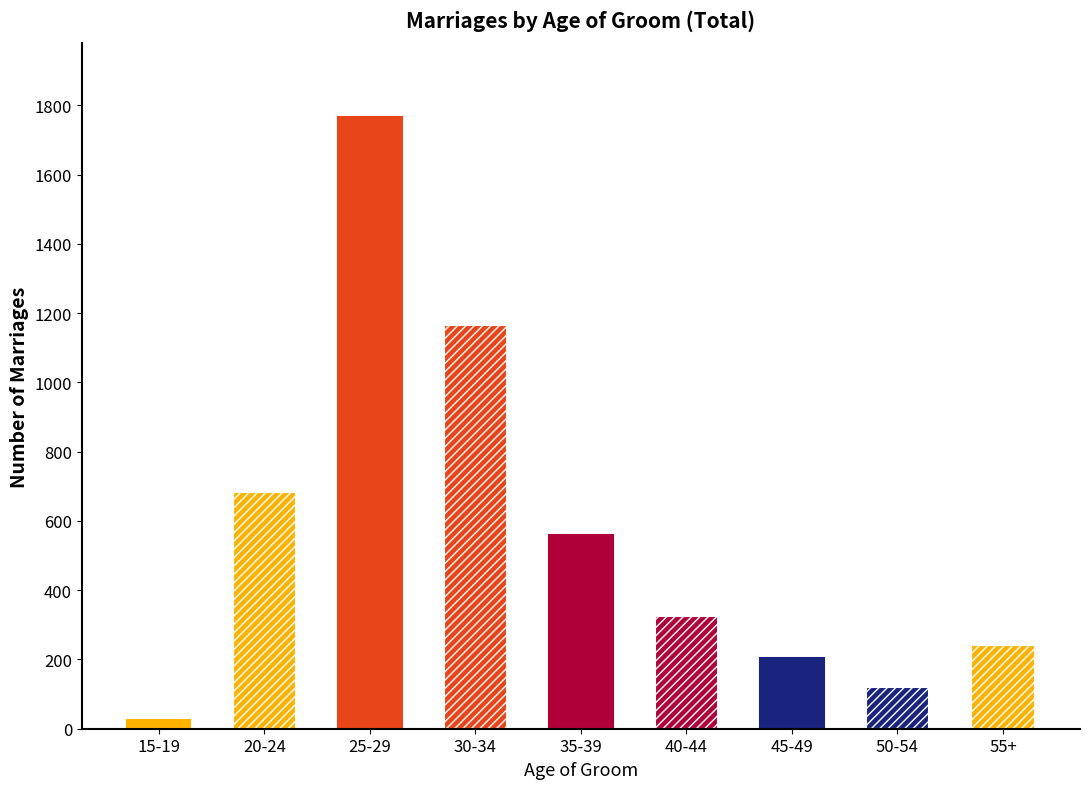

What is the value of the 5th bar from the left?

559